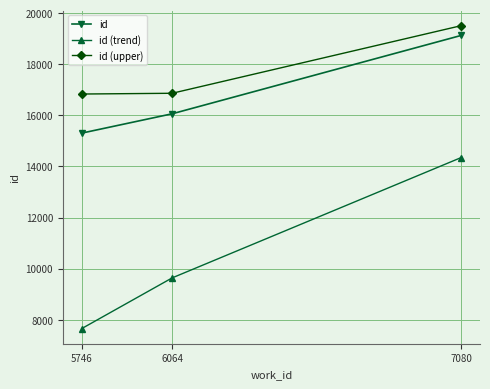

Which series has the widest spread of values?

id (trend)